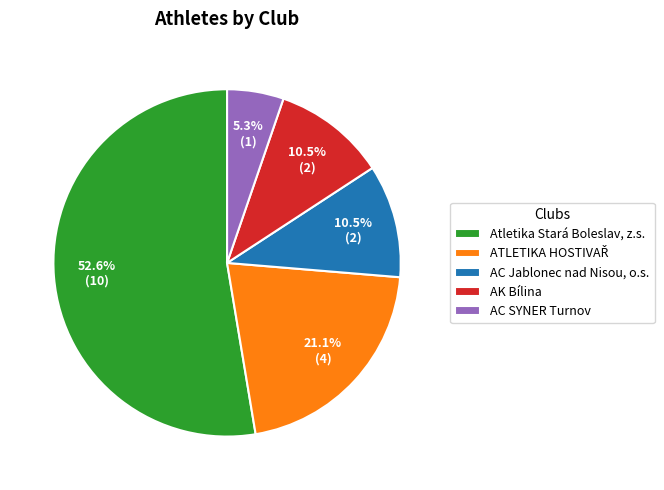

What is the largest slice in the pie chart?

Atletika Stará Boleslav, z.s.